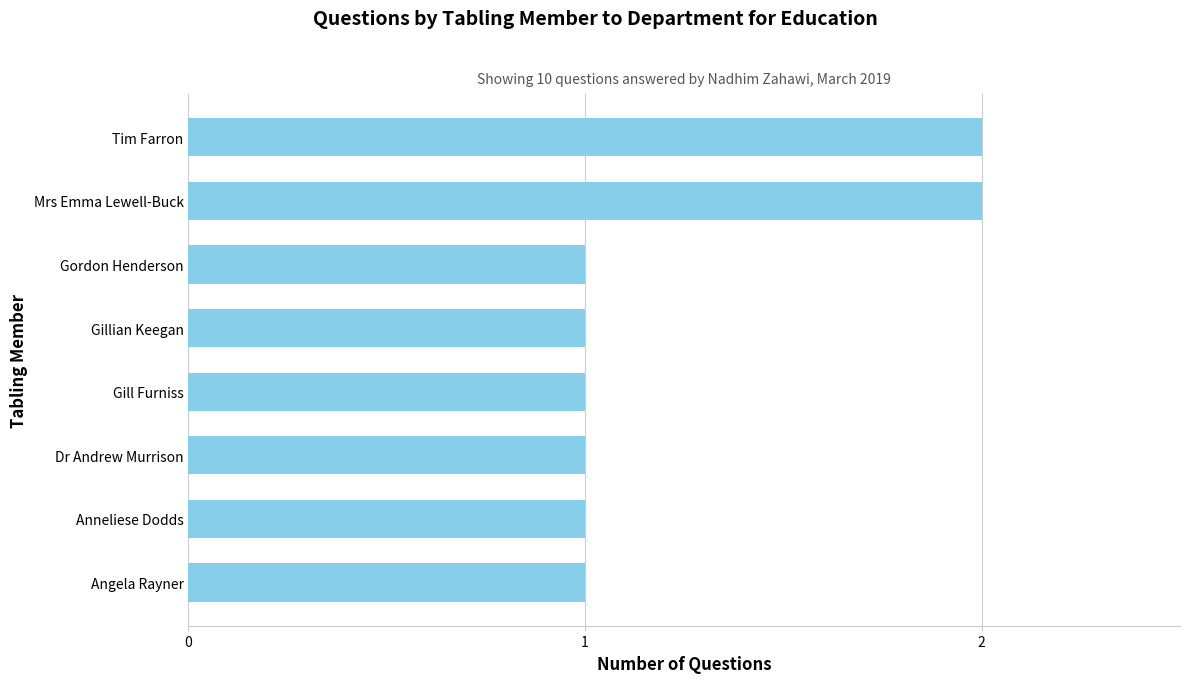

How many distinct data groups are displayed?

1